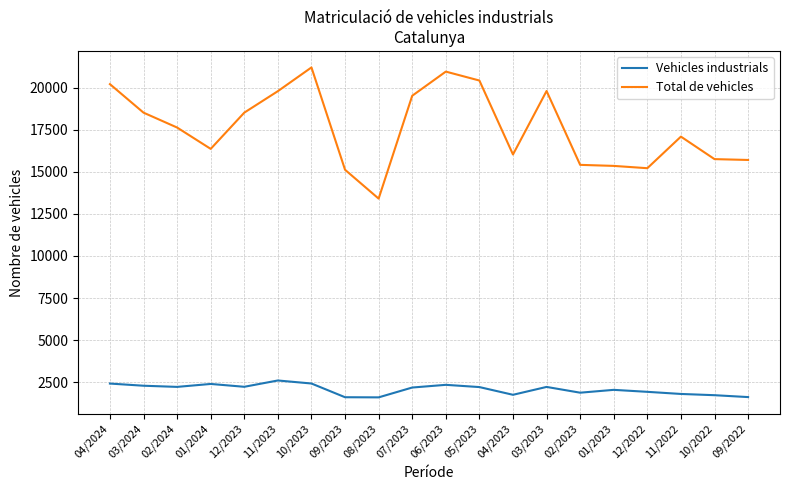

Rank the series at 09/2022 from highest to lowest value.

Total de vehicles, Vehicles industrials